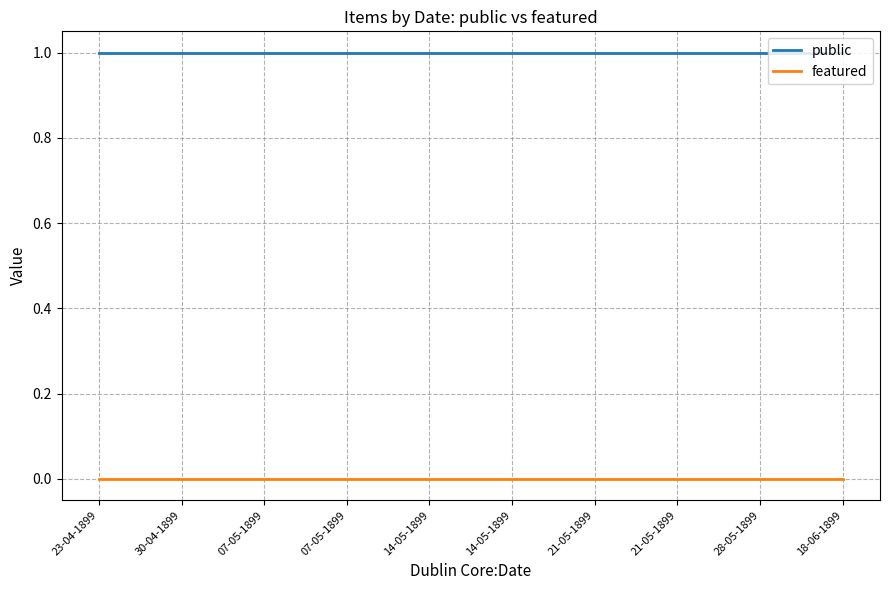

How many lines are shown in the chart?

2